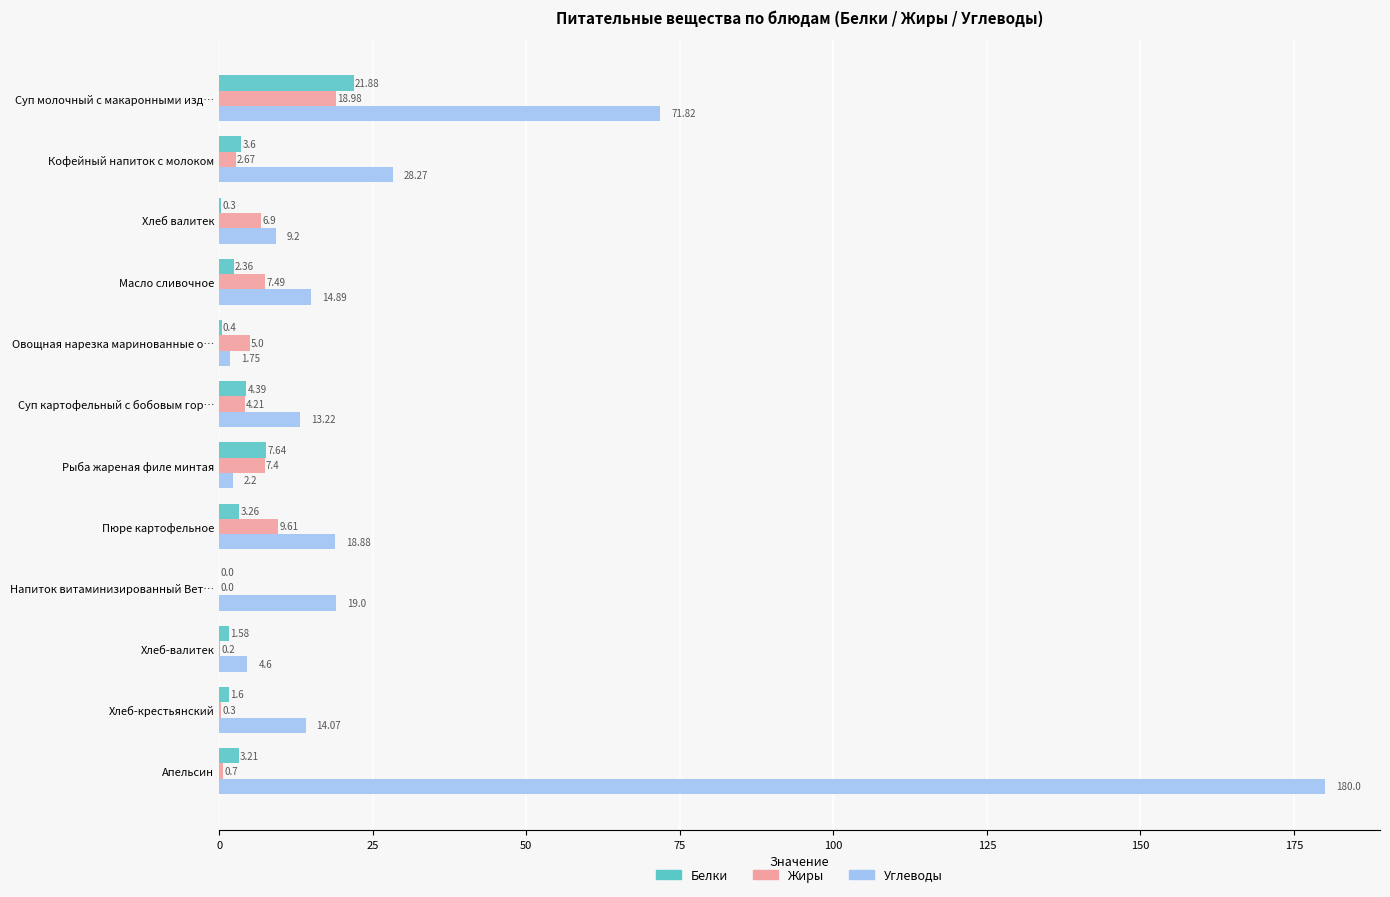

Is the value of Углеводы at Апельсин greater than the value of Белки at Пюре картофельное?

Yes